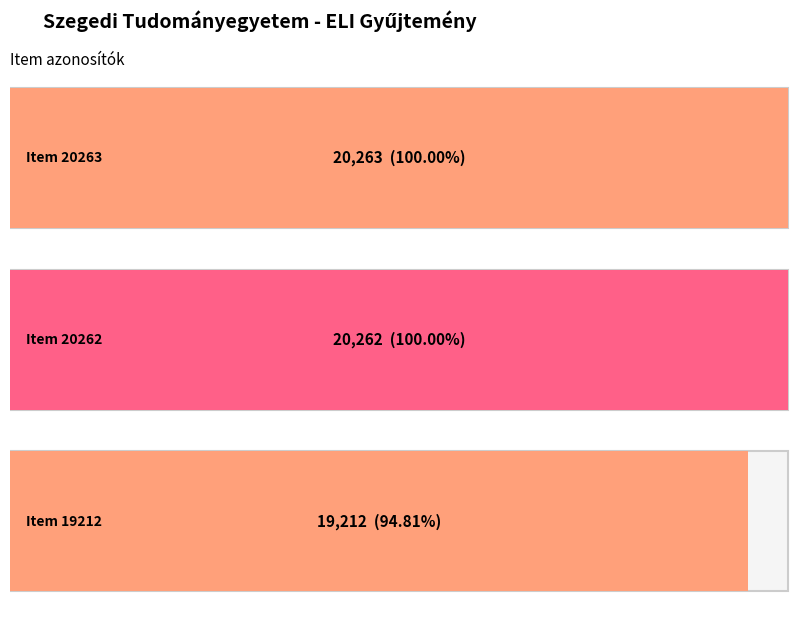

What is the minimum value shown in the chart?

19212